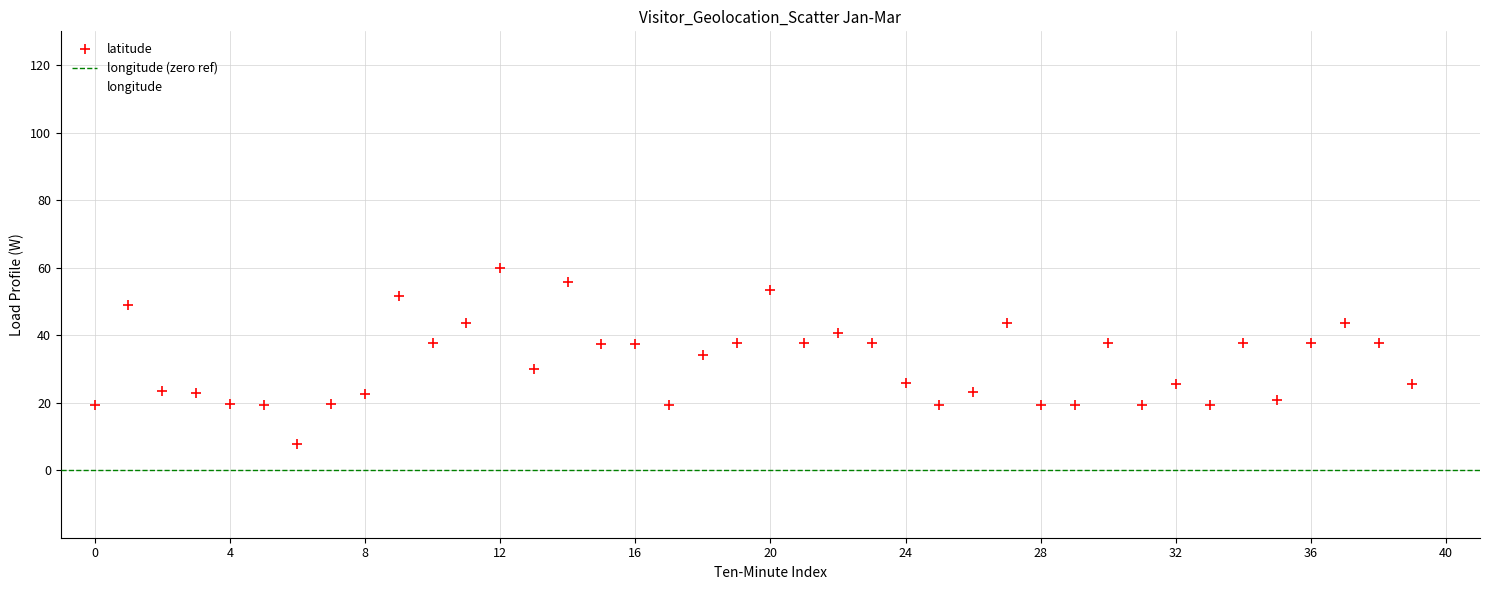

Which series reaches the minimum Y coordinate?

longitude